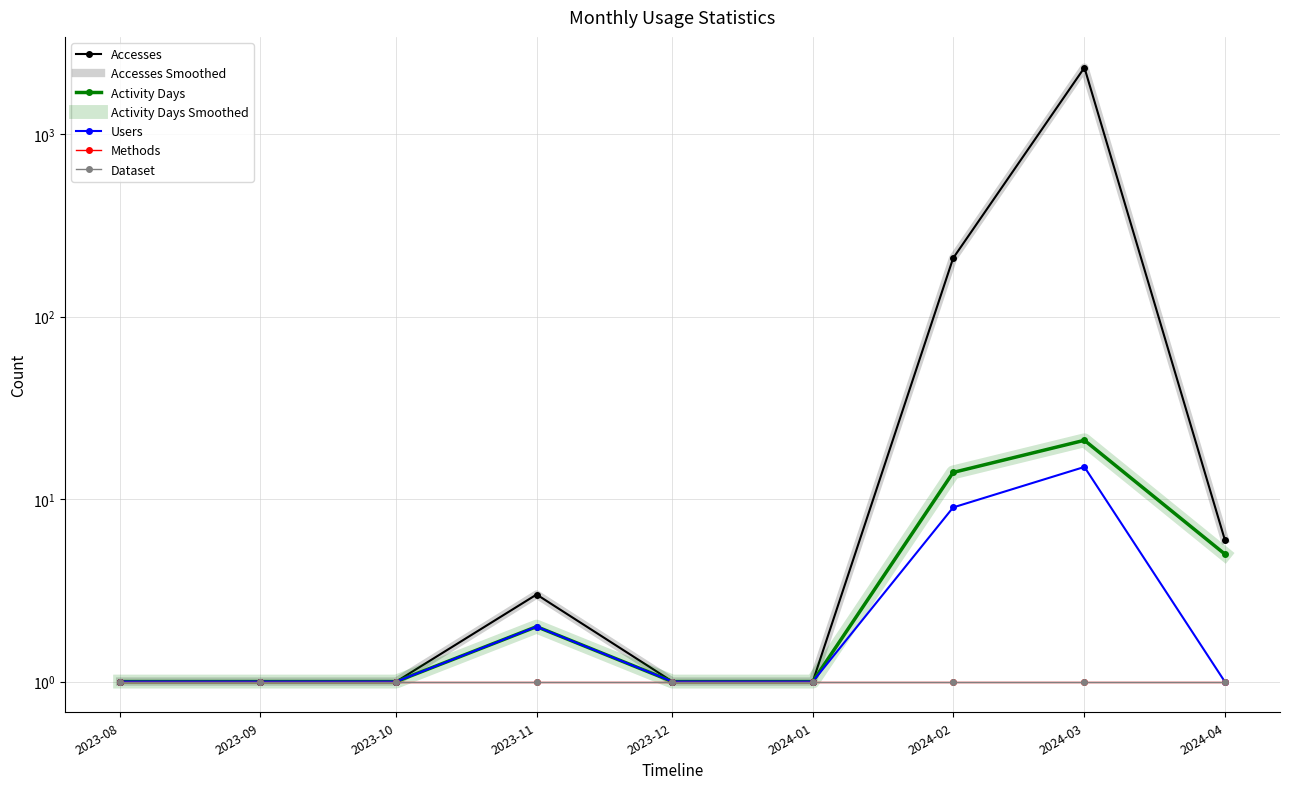

What is the average value of the Accesses series?

282